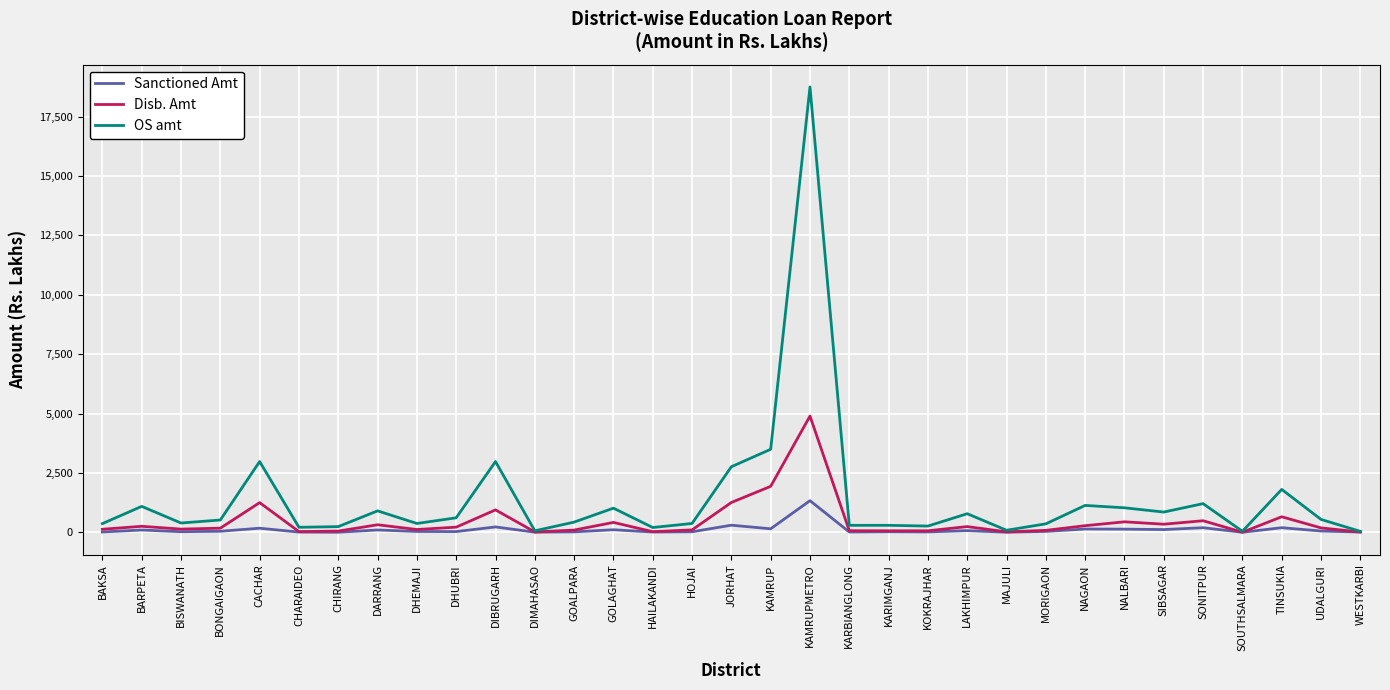

Which series has the widest spread of values?

OS amt